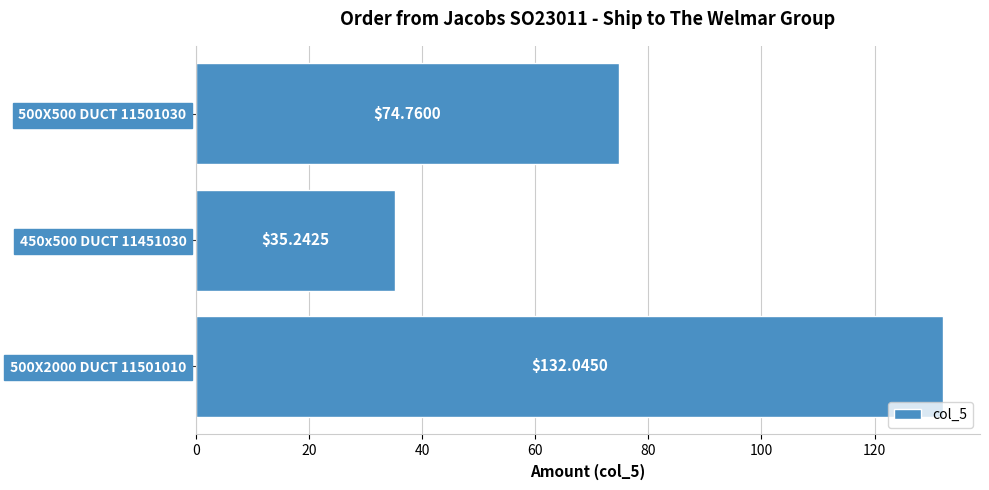

Rank the categories by value from highest to lowest.

500X2000 DUCT 11501010, 500X500 DUCT 11501030, 450x500 DUCT 11451030